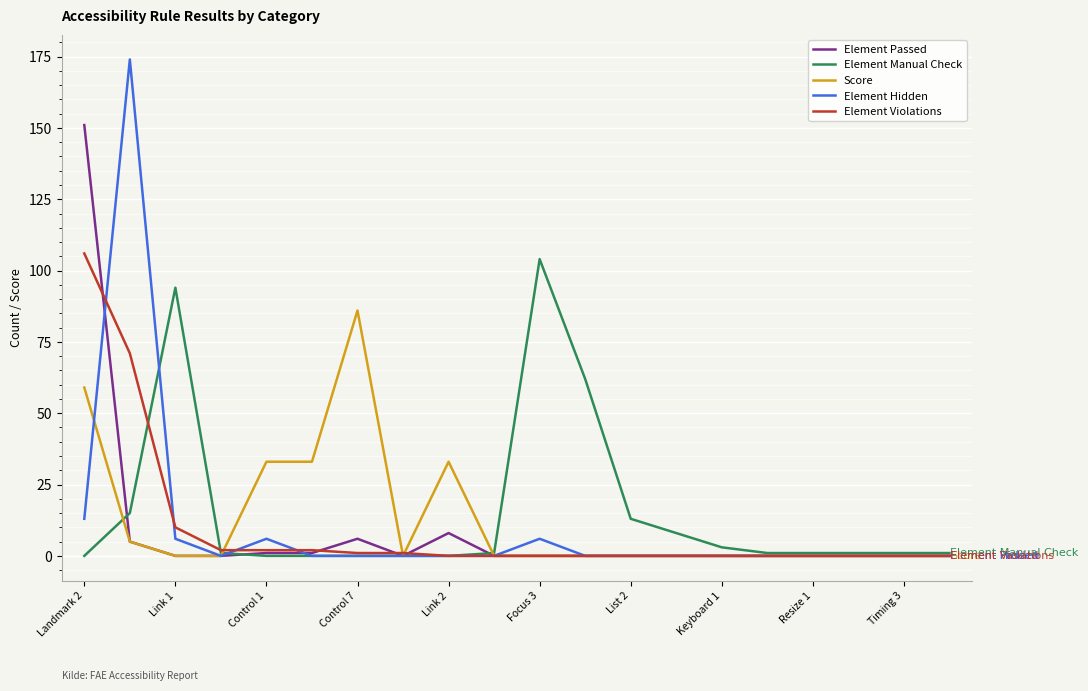

Which series has the widest spread of values?

Element Hidden